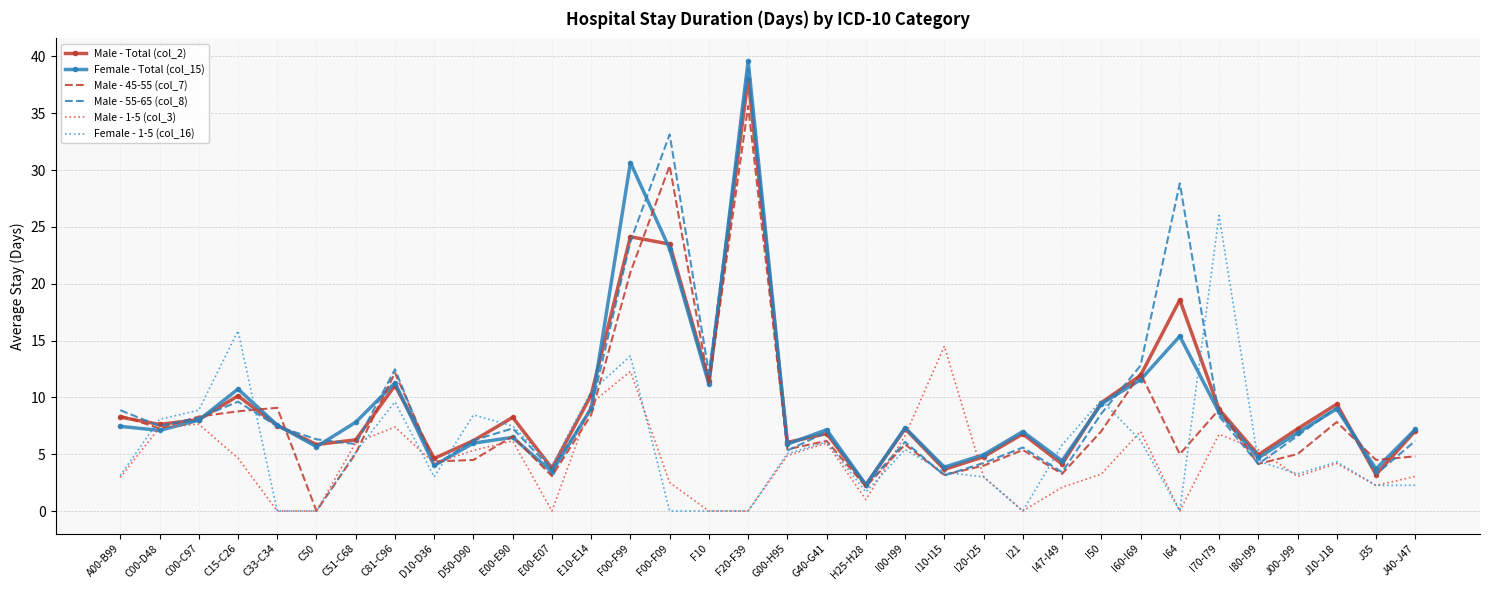

The value of Female - 1-5 (col_16) at F10 is 15.0. True or false?

False